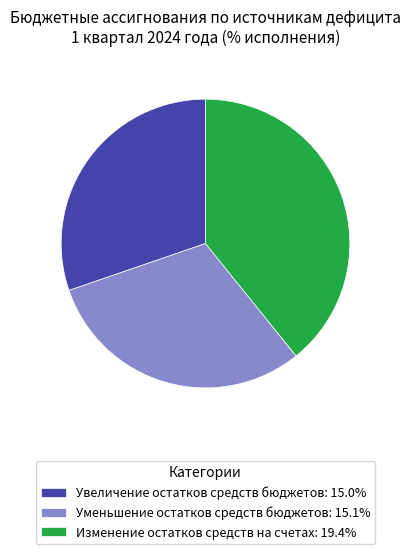

Combined, do Изменение остатков средств на счетах: 19.4% and Увеличение остатков средств бюджетов: 15.0% account for over 50%?

Yes